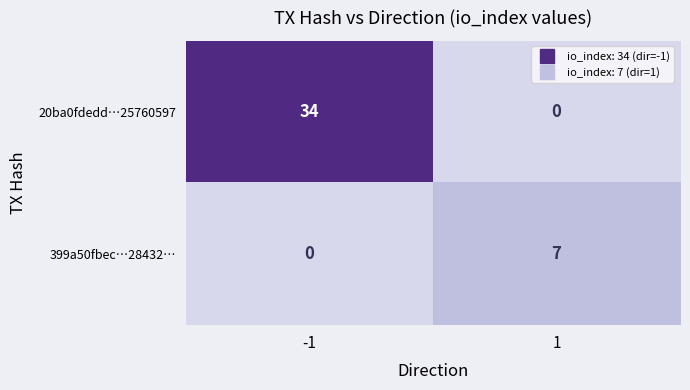

True or false: 399a50fbec…28432… has a value of 11 at 1.

False